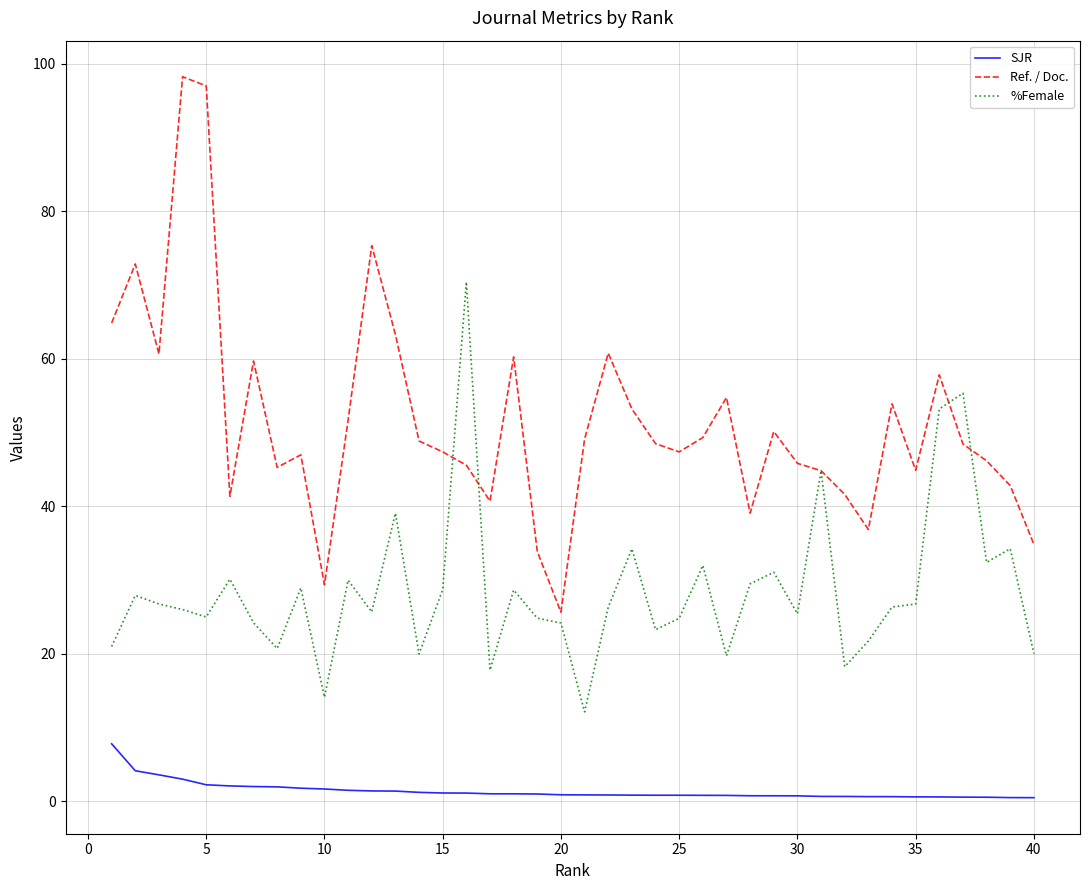

True or false: %Female has more than 1 interior local peaks.

True